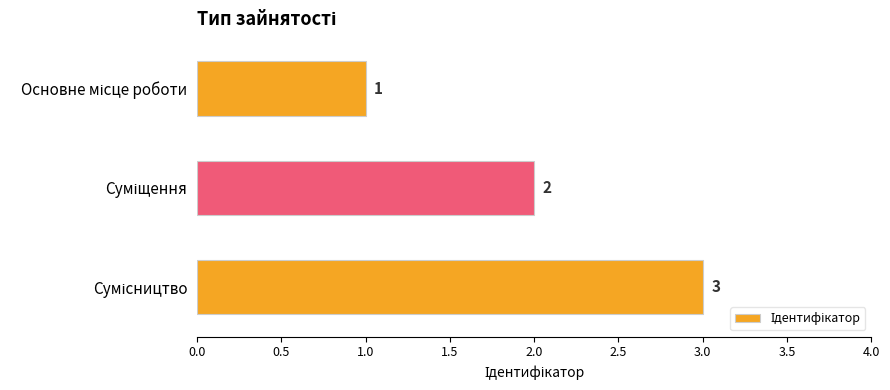

How many values are between 1 and 3?

3